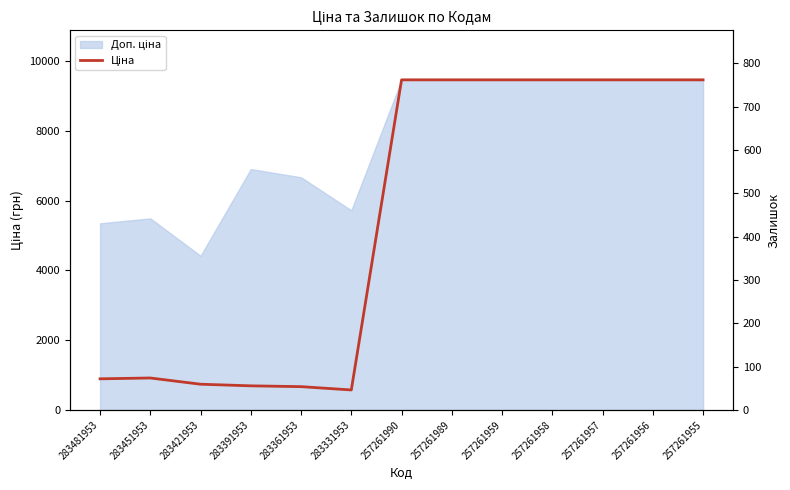

Is it true that the value at 283331953 is 952.1?

False